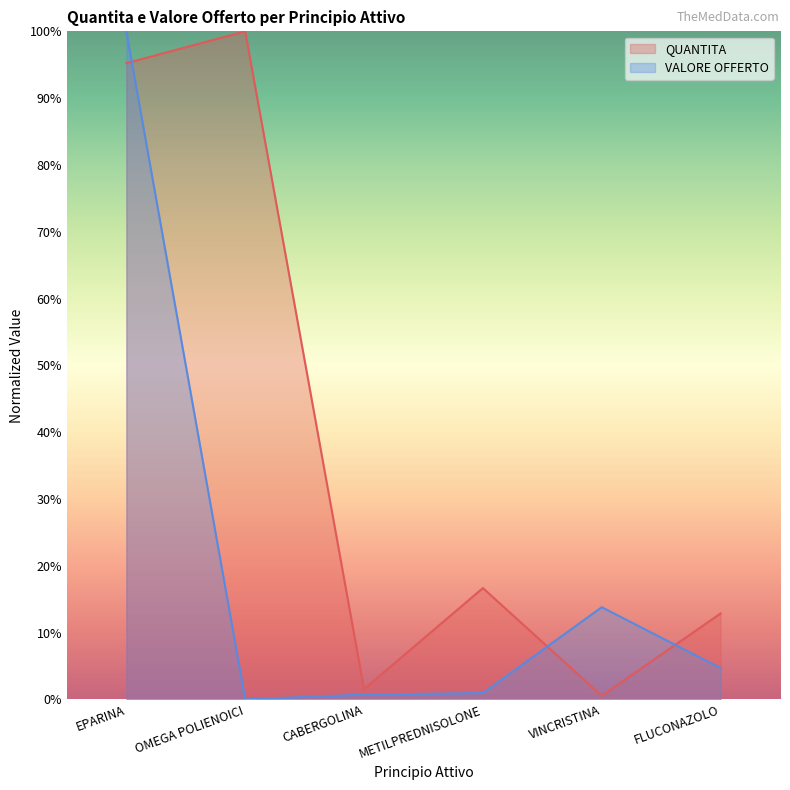

Reading right to left, transcribe all the data shown in this chart.

QUANTITA: 12.9	0.5	16.7	1.5	100.0	95.2
VALORE OFFERTO: 4.7	13.8	0.9	0.7	0.0	100.0